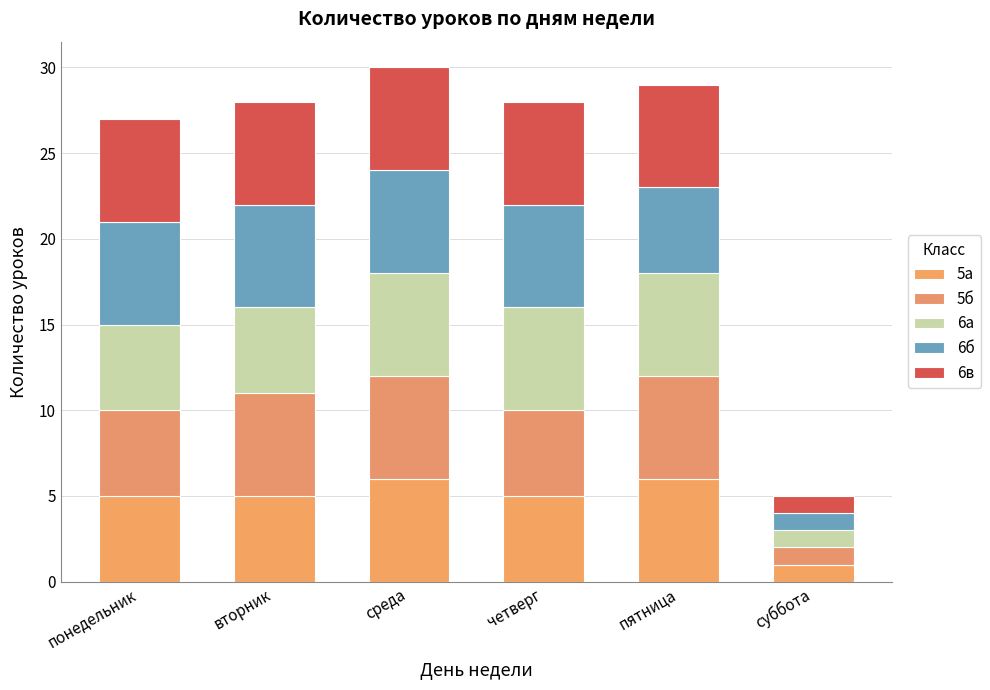

Which series has the widest spread of values?

5а